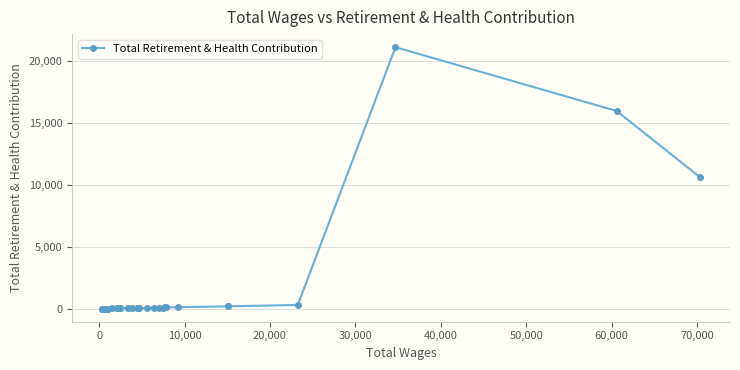

True or false: there are more than 0 points higher than both neighbors.

True